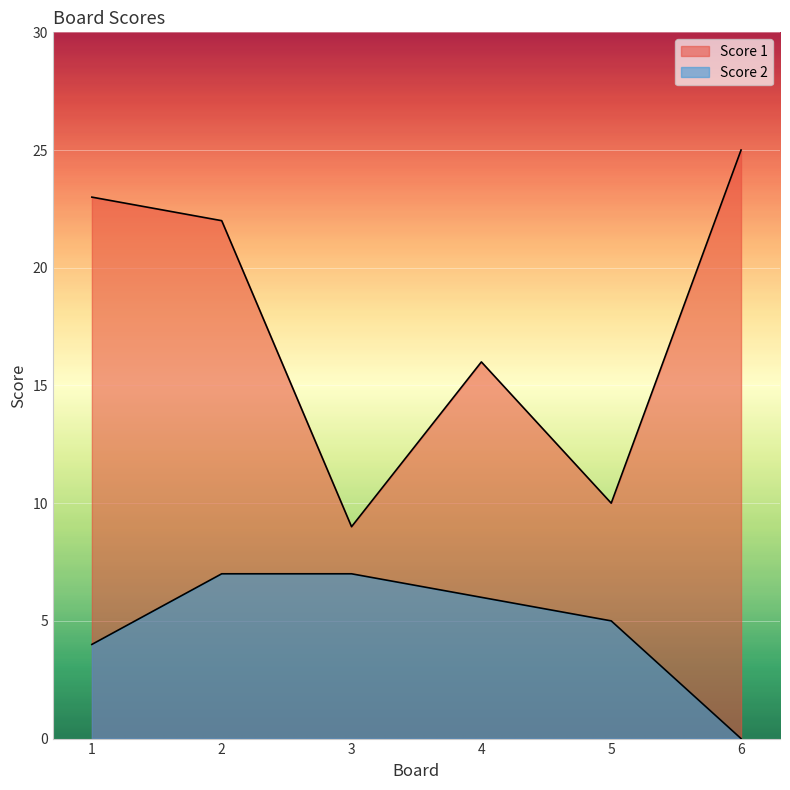

What is the maximum value for Score 1?

25